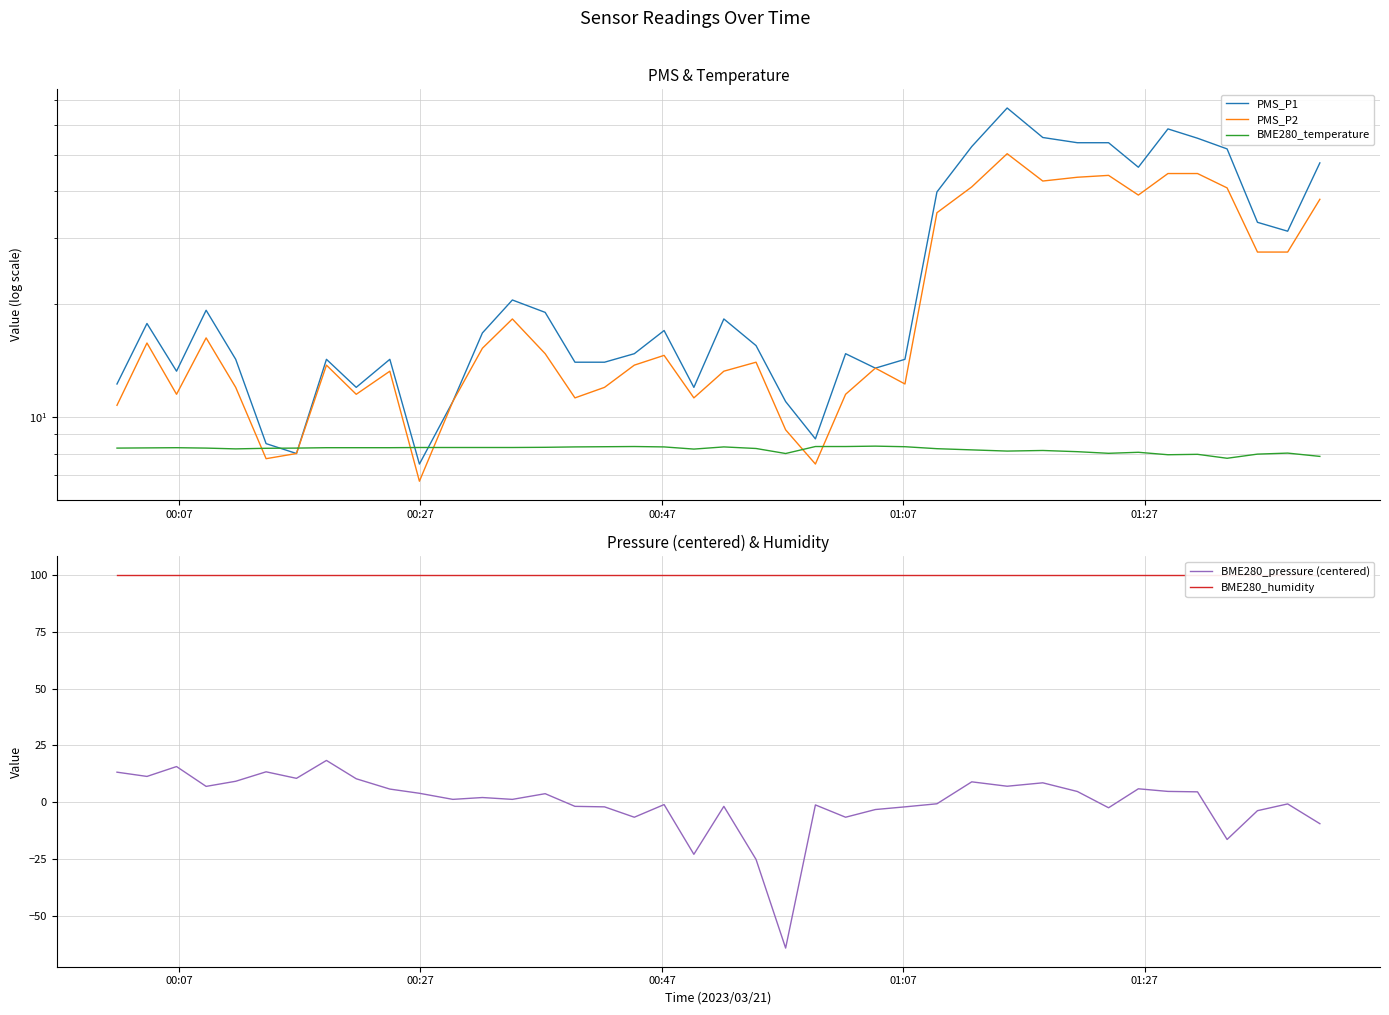

Reading left to right, transcribe all the data shown in this chart.

PMS_P1: 12.2	17.8	13.2	19.2	14.2	8.5	8.0	14.2	12.0	14.2	7.5	11.0	16.8	20.5	19.0	14.0	14.0	14.8	17.0	12.0	18.2	15.5	11.0	8.8	14.8	13.5	14.2	39.8	52.5	66.5	55.5	53.8	53.8	46.2	58.5	55.2	51.8	33.0	31.2	47.5
PMS_P2: 10.8	15.8	11.5	16.2	12.0	7.8	8.0	13.8	11.5	13.2	6.8	11.0	15.2	18.2	14.8	11.2	12.0	13.8	14.6	11.2	13.2	14.0	9.2	7.5	11.5	13.5	12.2	35.0	41.0	50.2	42.5	43.5	44.0	39.0	44.5	44.5	40.8	27.5	27.5	38.0
BME280_temperature: 8.3	8.3	8.3	8.3	8.2	8.3	8.3	8.3	8.3	8.3	8.3	8.3	8.3	8.3	8.3	8.3	8.3	8.3	8.3	8.2	8.3	8.2	8.0	8.3	8.3	8.4	8.3	8.2	8.2	8.1	8.2	8.1	8.0	8.1	7.9	8.0	7.8	8.0	8.0	7.9
BME280_pressure (centered): 13.2	11.4	15.7	7.0	9.2	13.4	10.5	18.4	10.3	5.8	3.9	1.3	2.1	1.3	3.8	-1.8	-2.0	-6.6	-1.0	-22.9	-1.8	-25.1	-64.1	-1.2	-6.6	-3.2	-2.0	-0.7	9.0	7.0	8.5	4.7	-2.4	5.9	4.8	4.6	-16.4	-3.7	-0.7	-9.4
BME280_humidity: 100.0	100.0	100.0	100.0	100.0	100.0	100.0	100.0	100.0	100.0	100.0	100.0	100.0	100.0	100.0	100.0	100.0	100.0	100.0	100.0	100.0	100.0	100.0	100.0	100.0	100.0	100.0	100.0	100.0	100.0	100.0	100.0	100.0	100.0	100.0	100.0	100.0	100.0	100.0	100.0